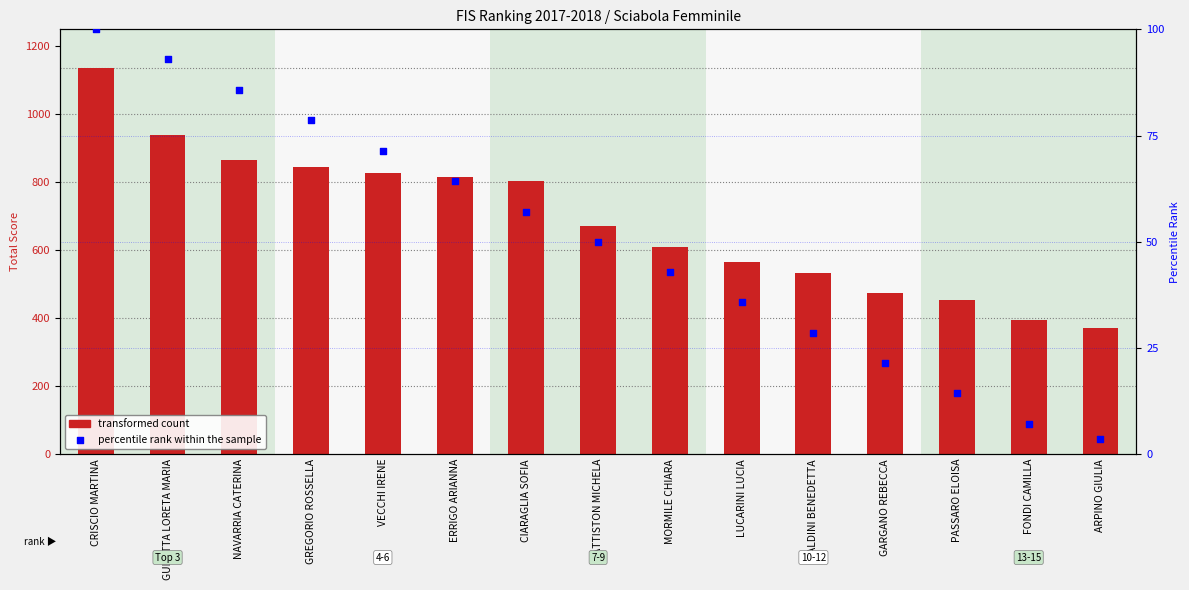

At which category is the sum across all series the highest?

CRISCIO MARTINA